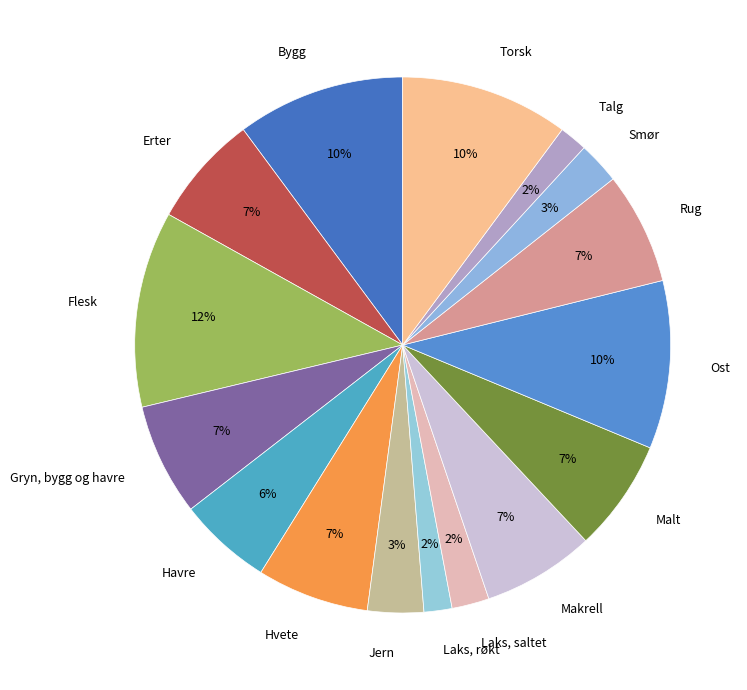

Which slice is the largest?

Flesk